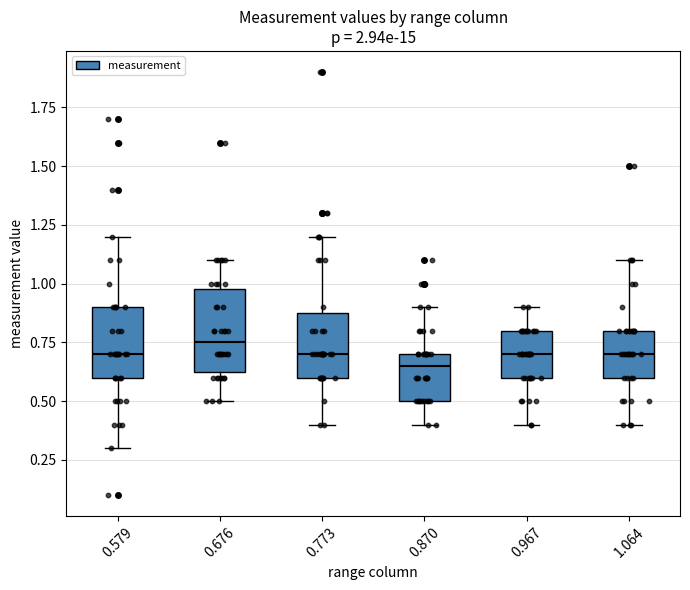

Reading left to right, read every box against the y-axis: the position of its median line, the range the box covers, and the ends of its whiskers. The values are not printed on the chart, so give them approximately, as read against the axis.

0.579: median 0.70, box 0.60 to 0.90, whiskers 0.30 to 1.20
0.676: median 0.75, box 0.65 to 1.00, whiskers 0.50 to 1.10
0.773: median 0.70, box 0.60 to 0.90, whiskers 0.40 to 1.20
0.870: median 0.65, box 0.50 to 0.70, whiskers 0.40 to 0.90
0.967: median 0.70, box 0.60 to 0.80, whiskers 0.40 to 0.90
1.064: median 0.70, box 0.60 to 0.80, whiskers 0.40 to 1.10